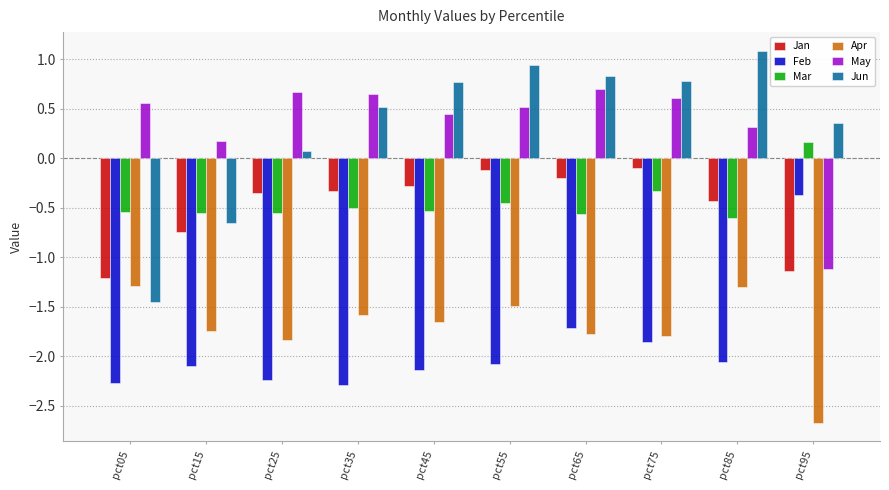

What are all the series names shown in the legend?

Jan, Feb, Mar, Apr, May, Jun